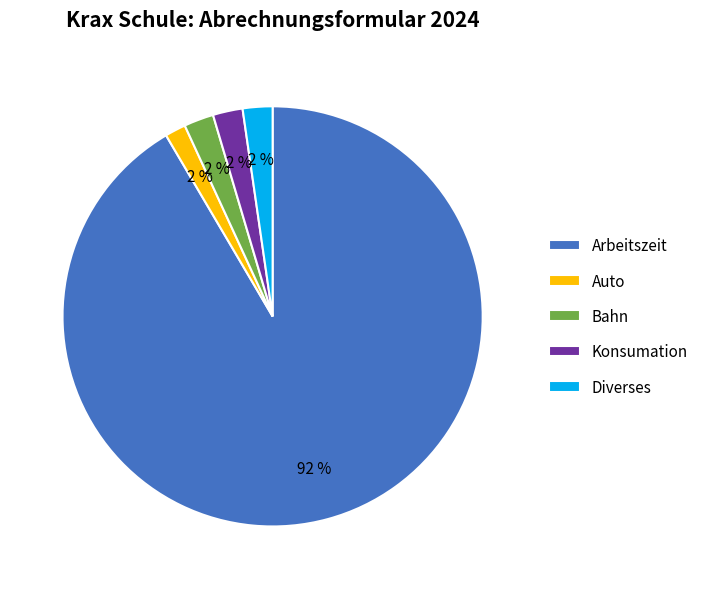

Which category has the biggest portion of the pie?

Arbeitszeit